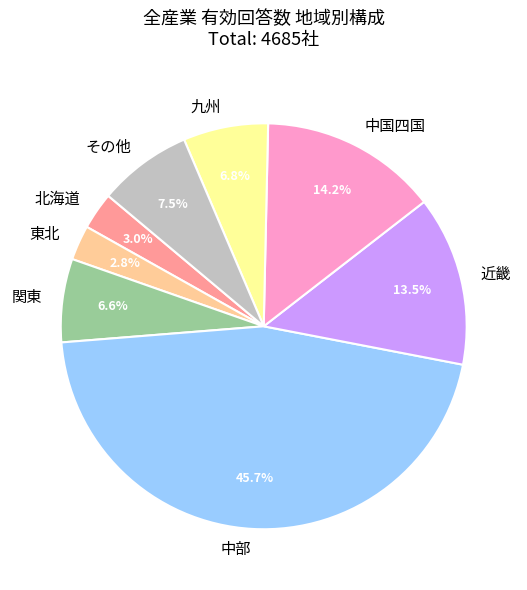

Does any single category account for the majority?

No